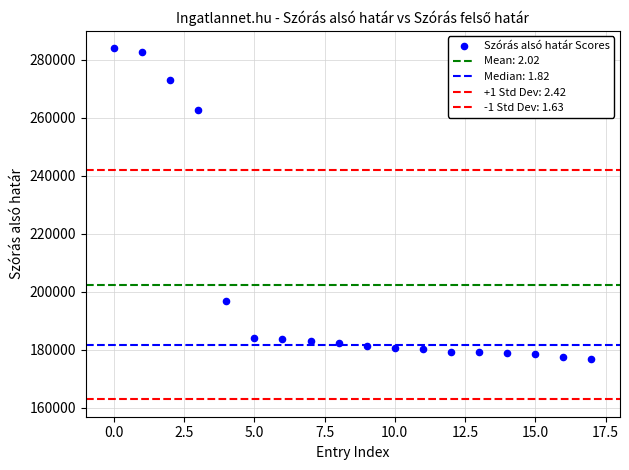

Count the number of points in this scatter plot.

18